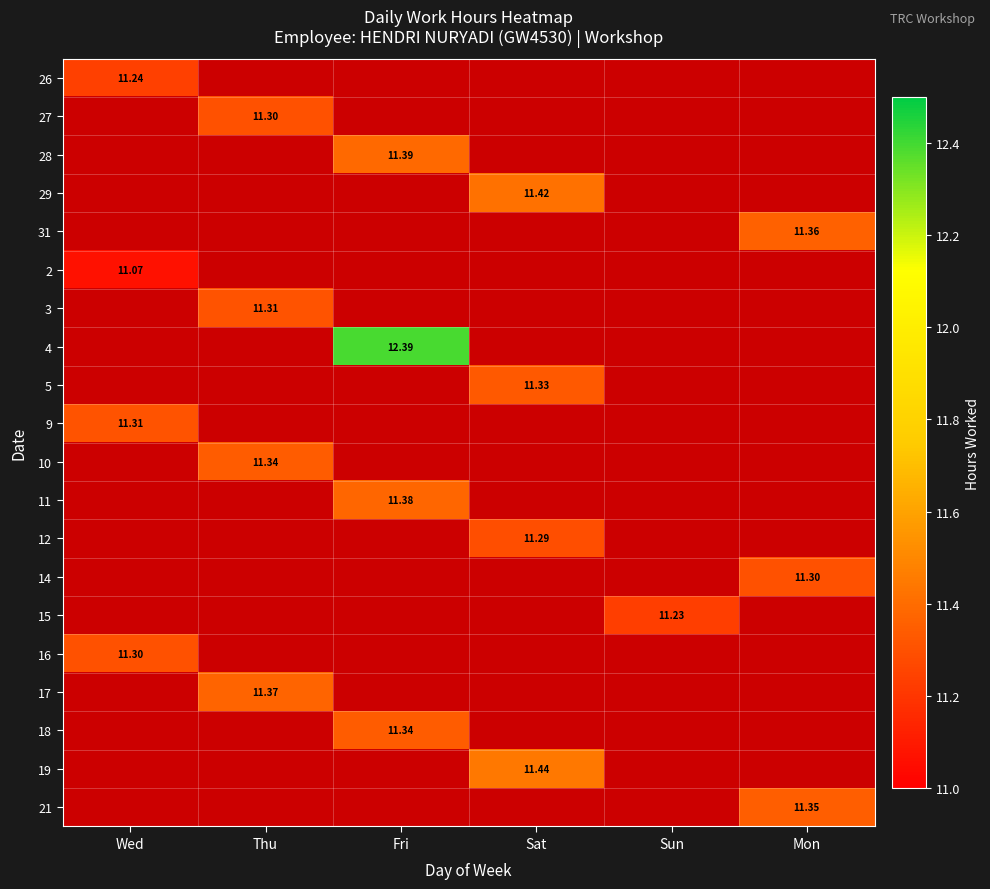

How many data points does each series have?

6